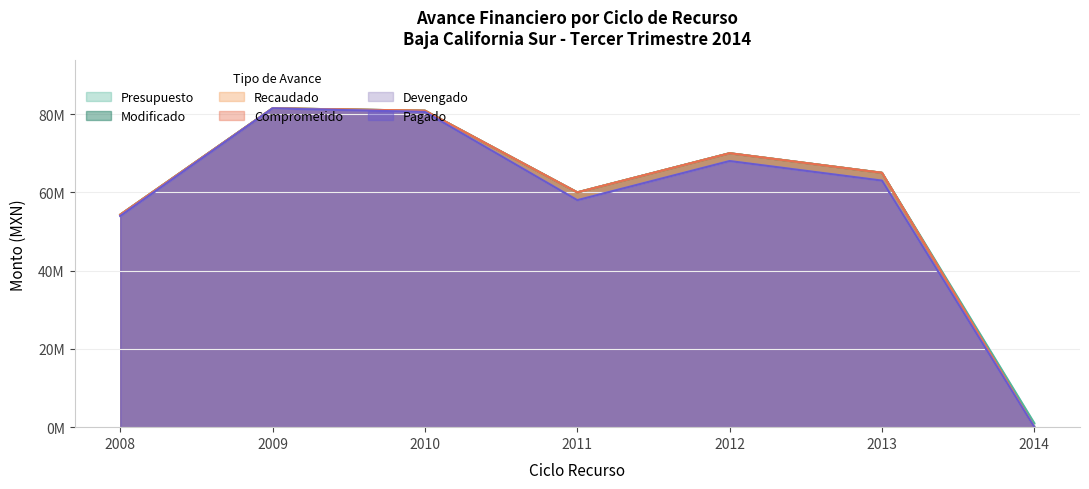

Is it true that Presupuesto equals 65000000 at 2013?

True